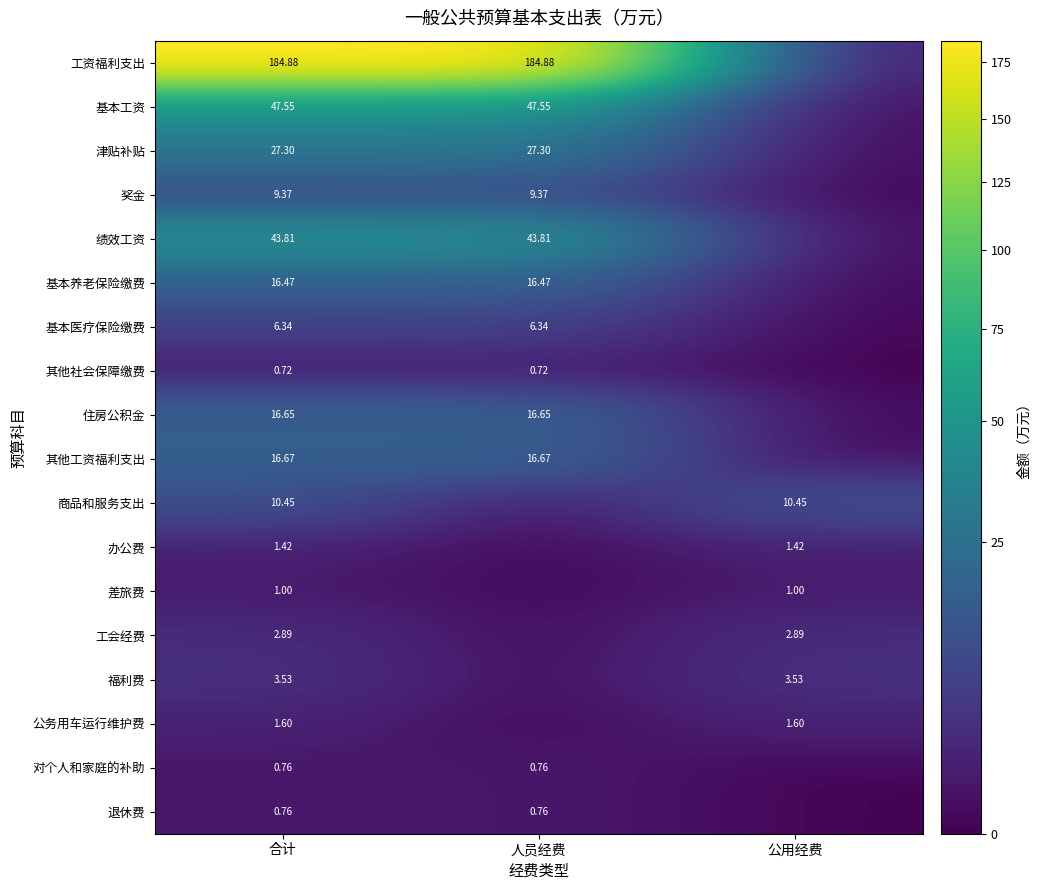

Rank the categories by 退休费 value from highest to lowest.

合计, 人员经费, 公用经费